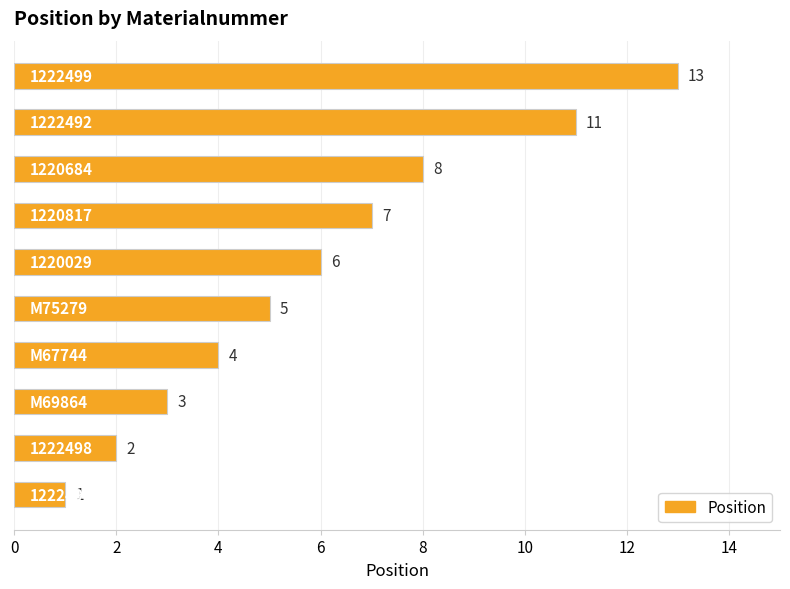

What is the sum of all values?

60